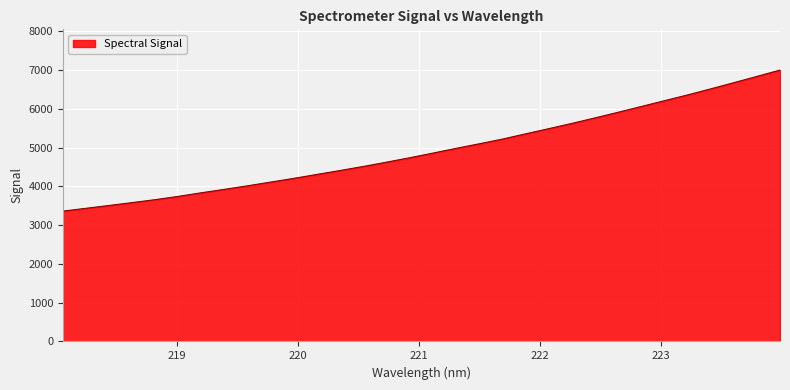

What is the maximum value shown in the chart?

7003.3